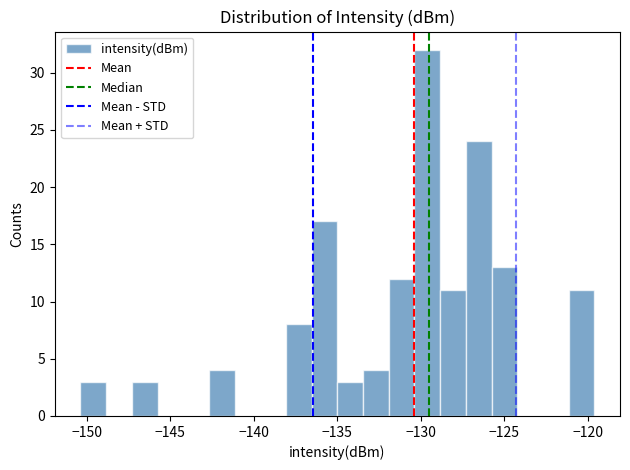

Read against the x-axis, roughly where is the centre of the tallest bar?

-129.5